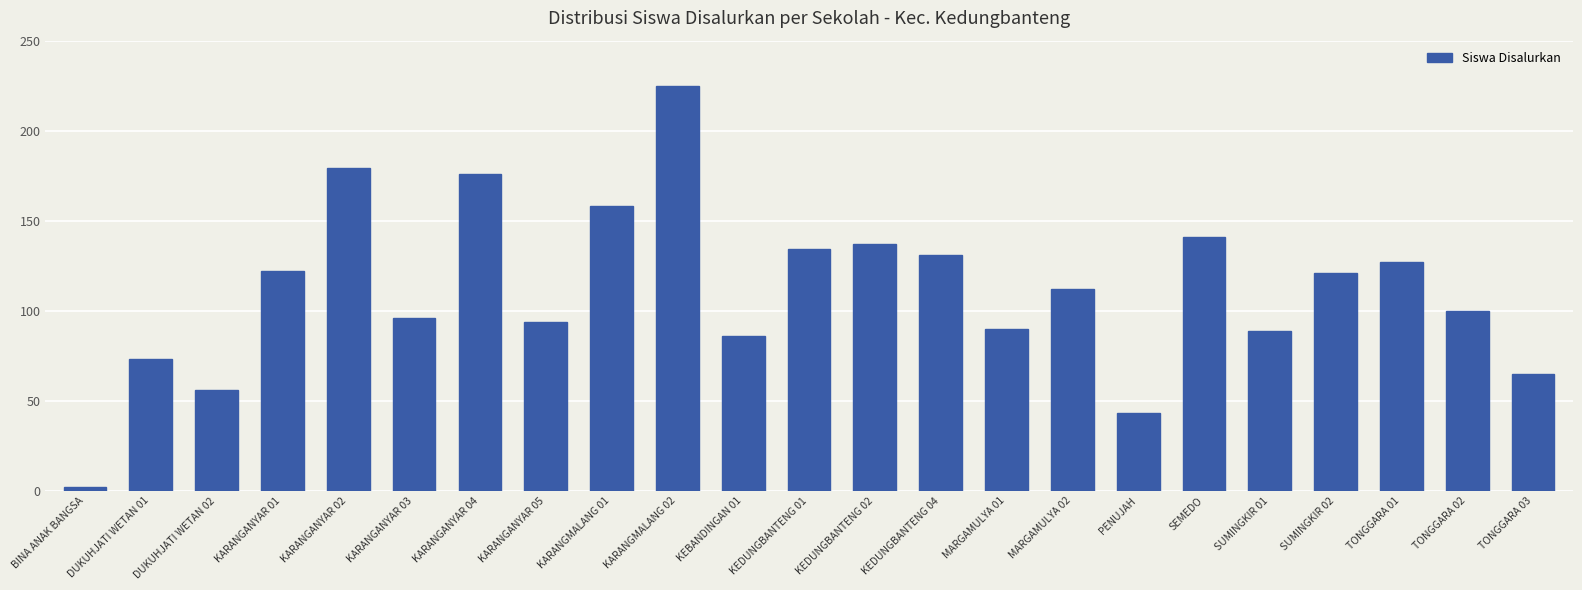

How many categories are shown in the chart?

23